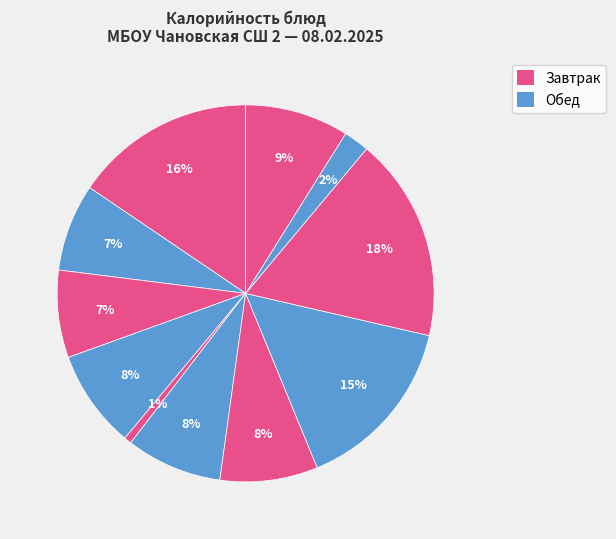

How many slices are in this pie chart?

11